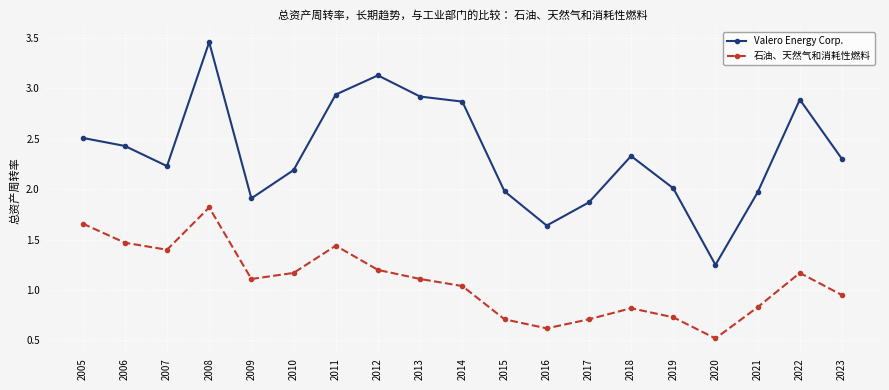

Is it true that Valero Energy Corp. equals 2.6 at 2017?

False